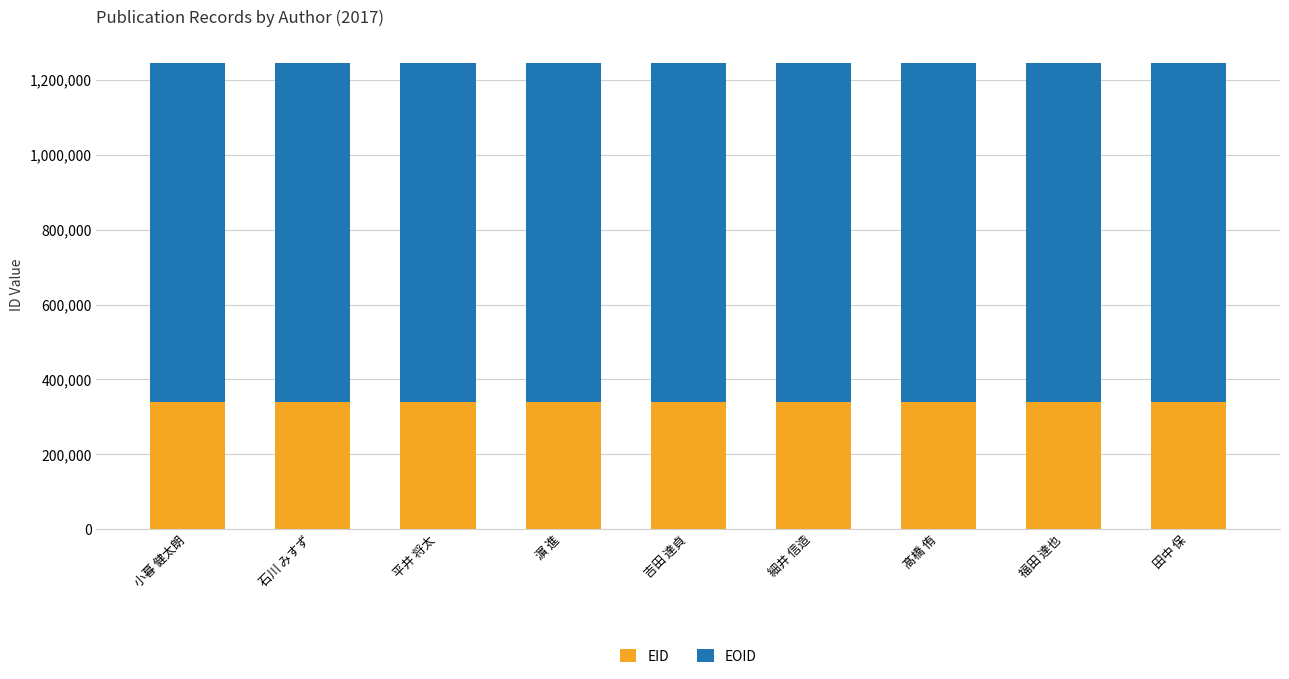

What is the lowest value of the EID series?

338930